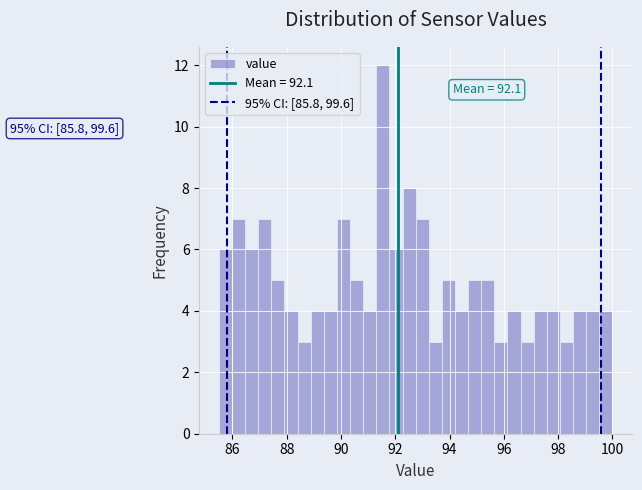

Around what value on the x-axis is the tallest bar? Give the approximate position of its centre, as read against the axis.

91.6